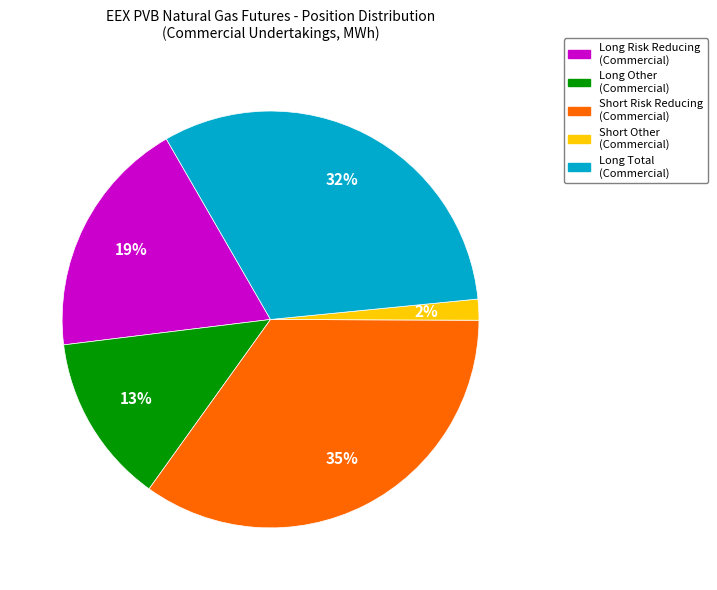

True or false: Long Other (Commercial) accounts for 13% of the total.

True